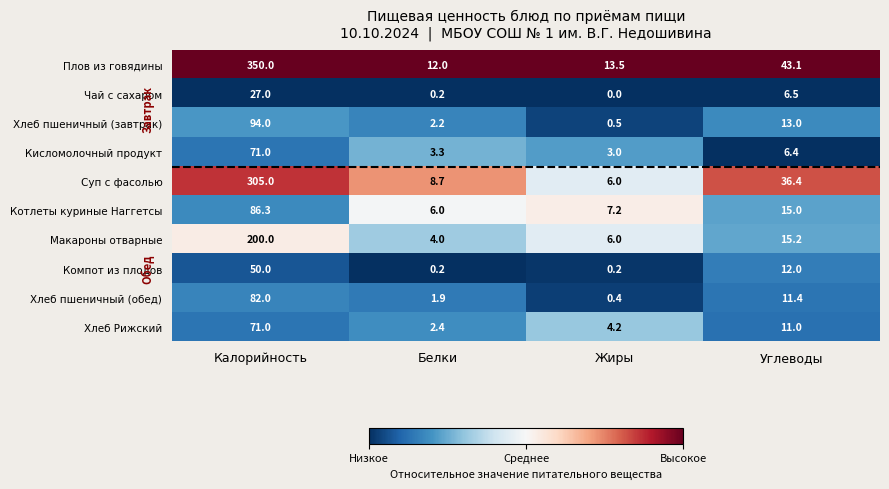

At which category is the sum across all series the highest?

Калорийность